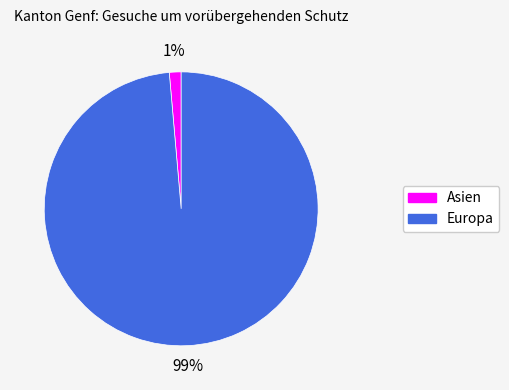

Is the sum of Asien and Europa greater than half?

Yes